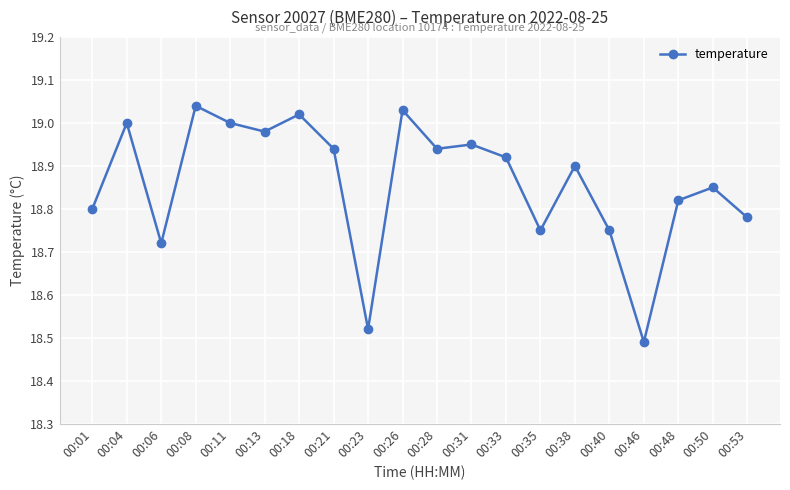

The value at 00:33 is 6.3. True or false?

False